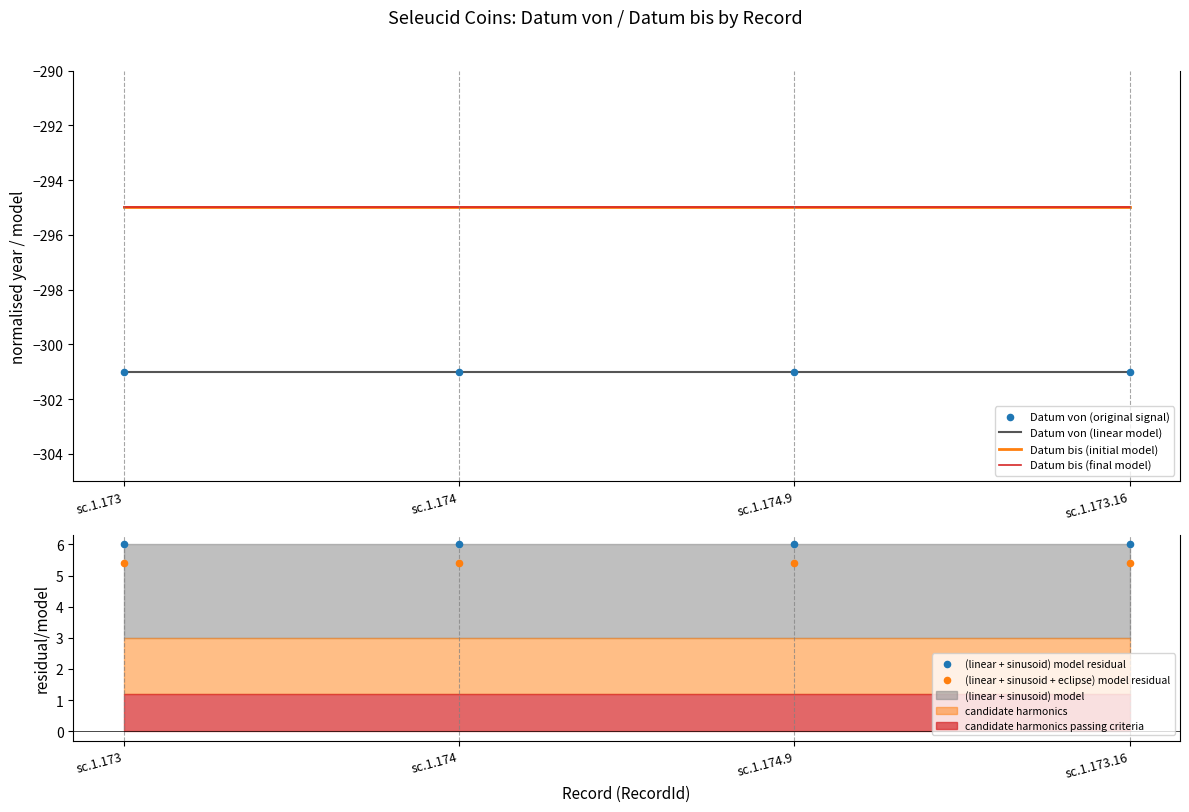

Which series reaches the minimum Y coordinate?

Datum von (linear model)